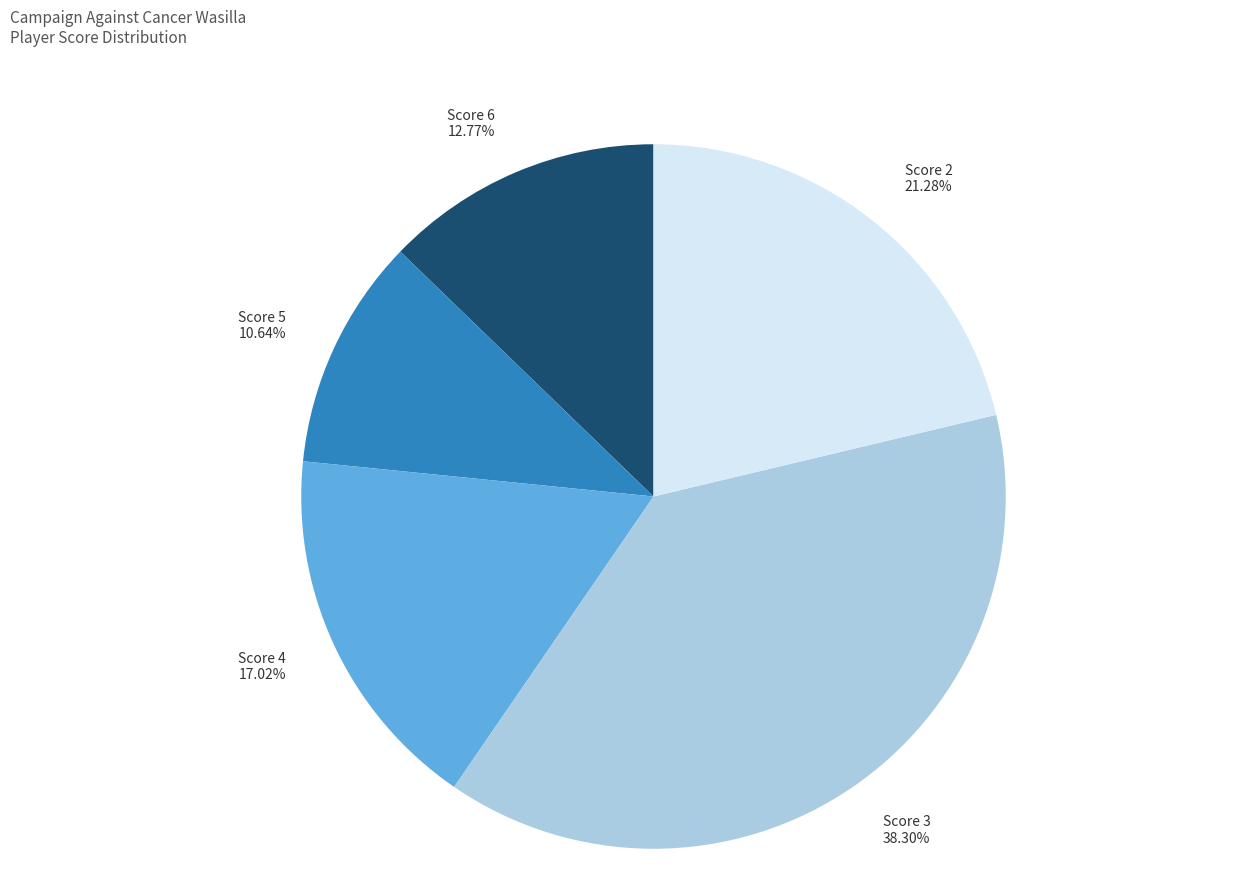

Rank the categories by value from lowest to highest.

Score 5, Score 6, Score 4, Score 2, Score 3